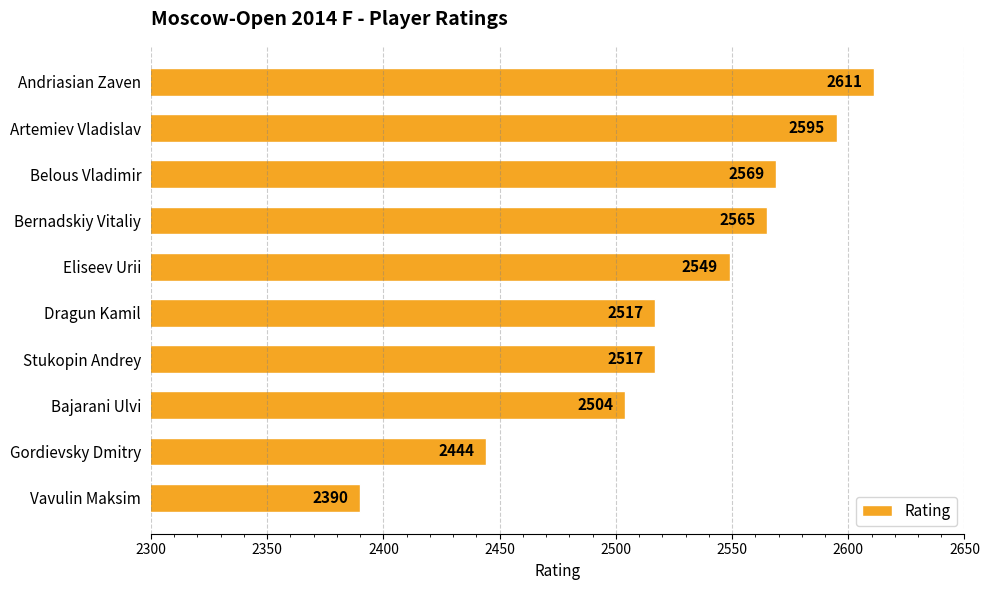

The chart shows a value of 551 at Bernadskiy Vitaliy. True or false?

False